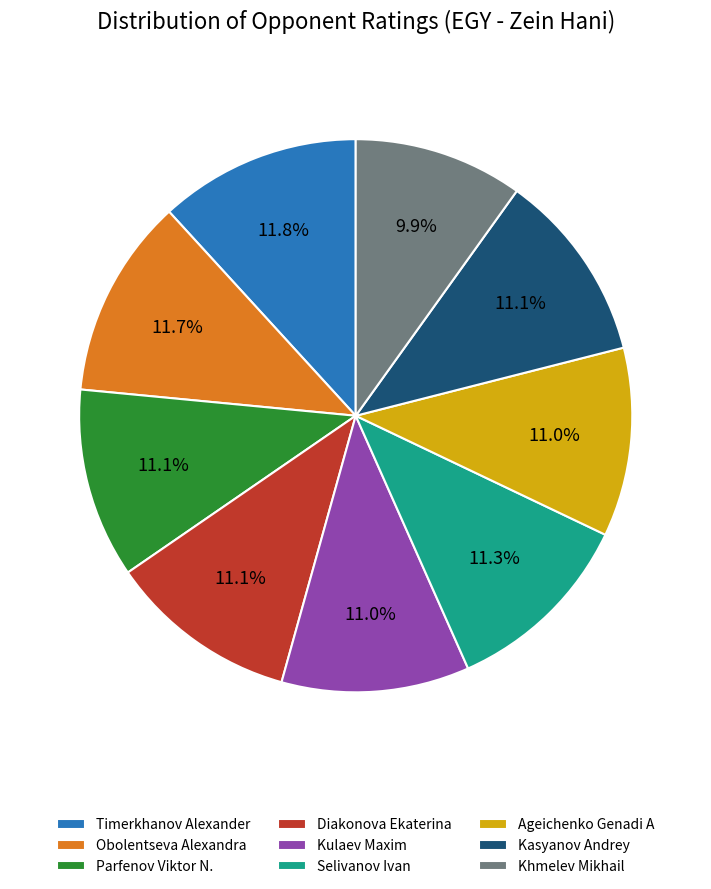

To the nearest percent, what is the average slice percentage?

11%